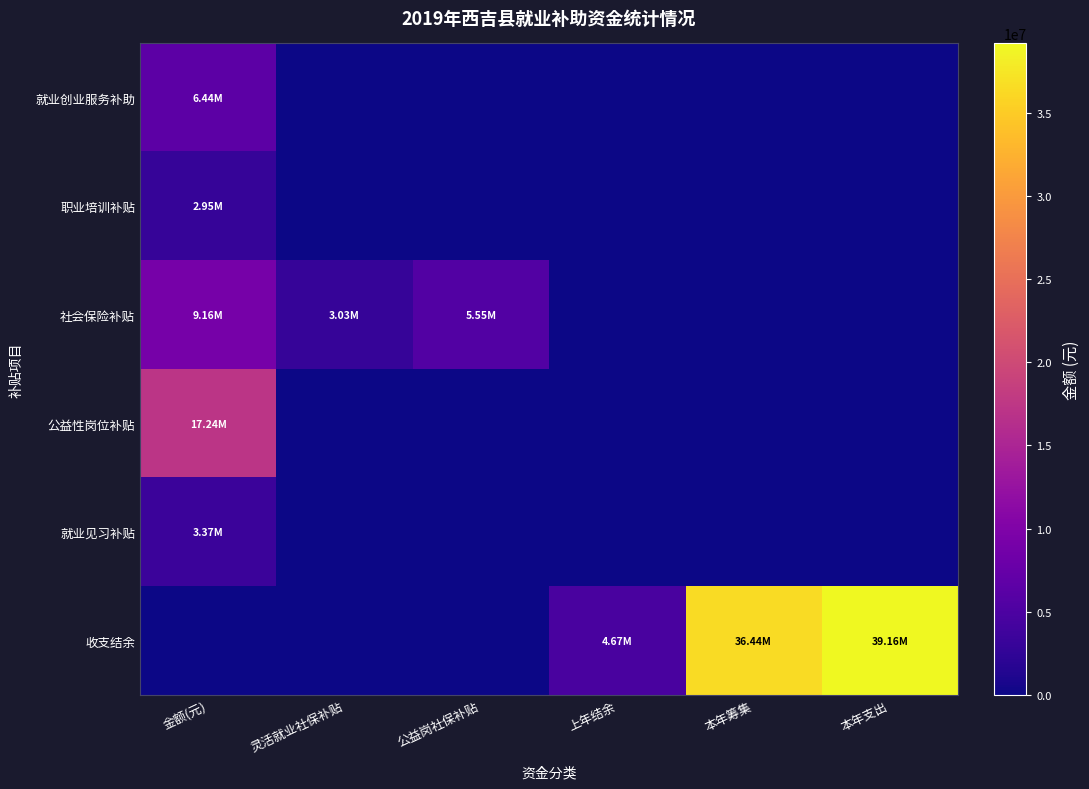

What is the difference between the highest and lowest values at 灵活就业社保补贴?

3027303.0